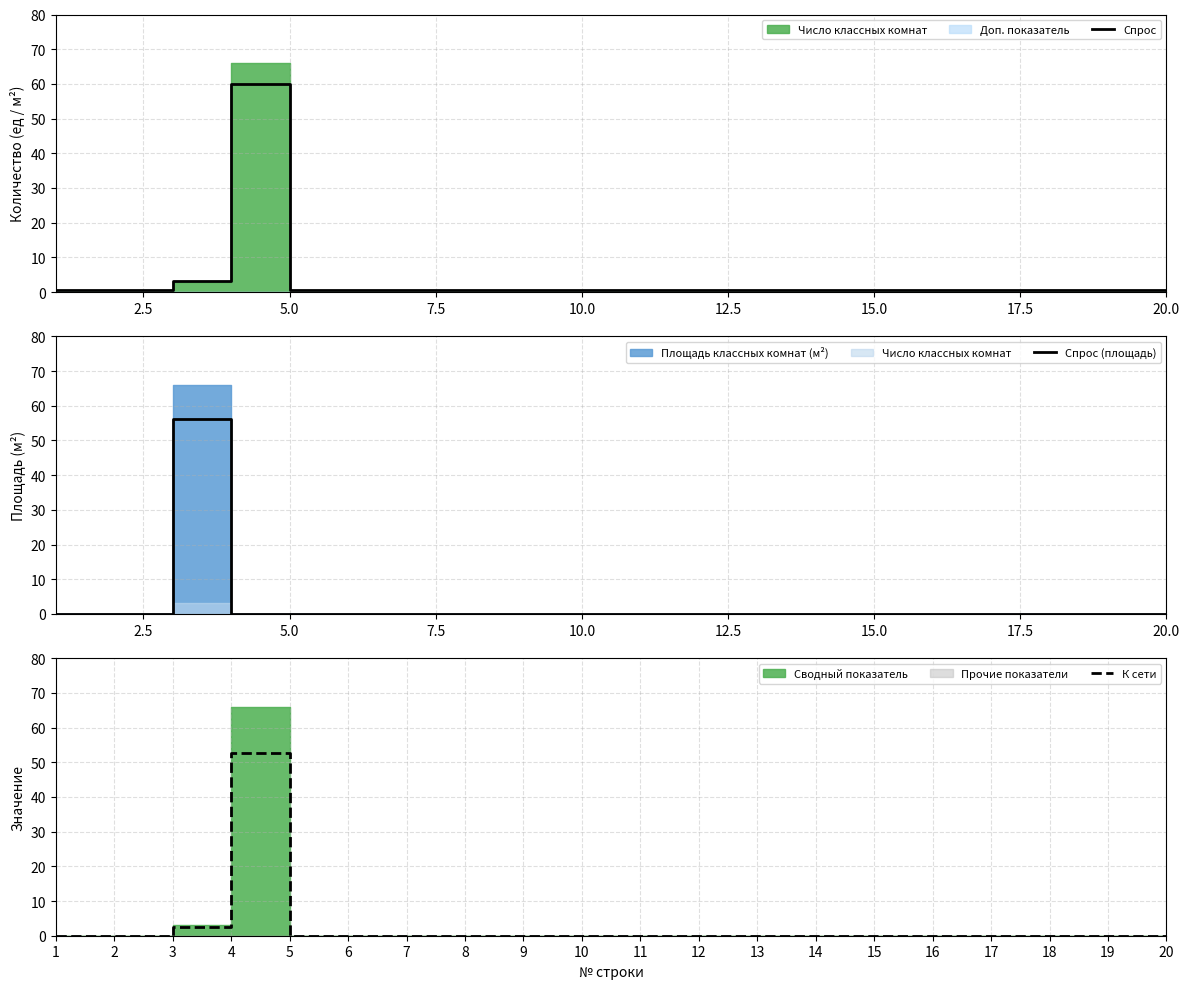

The value of Спрос (площадь) at 5.0 is 0.0. True or false?

True